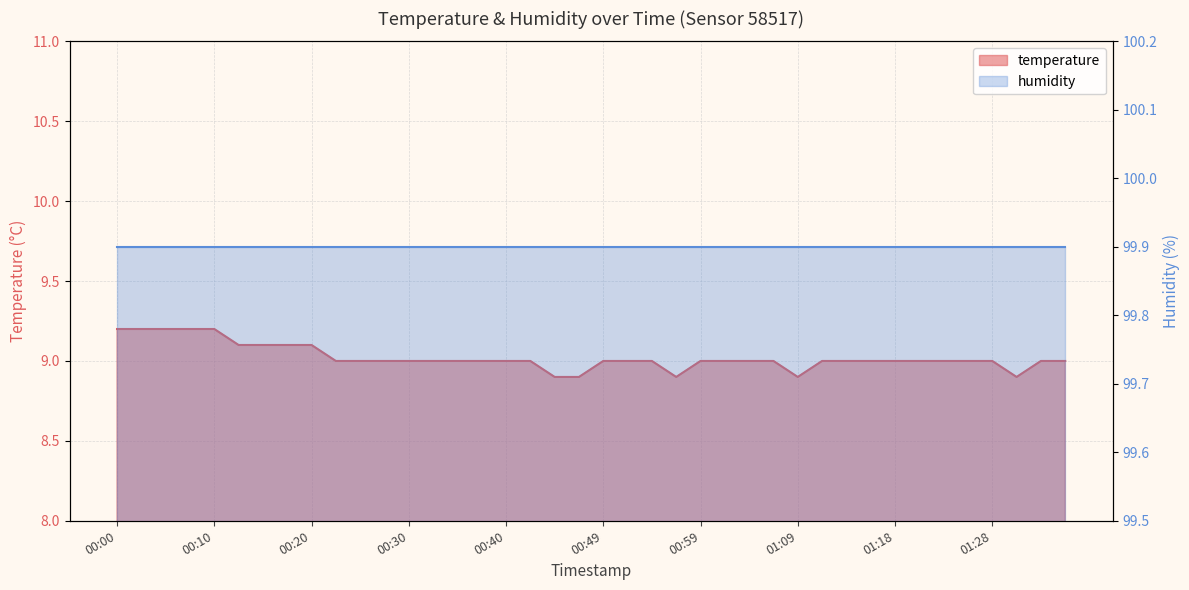

Read the value at 01:31.

8.9